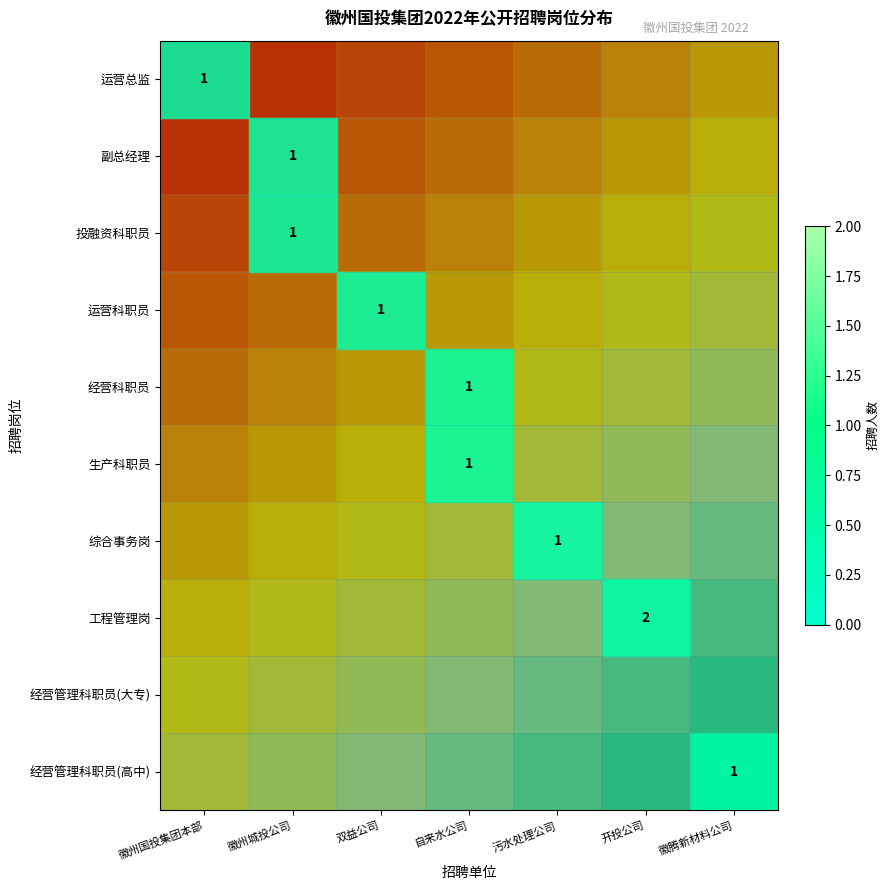

True or false: 综合事务岗 has a value of 0 at 徽州国投集团本部.

True